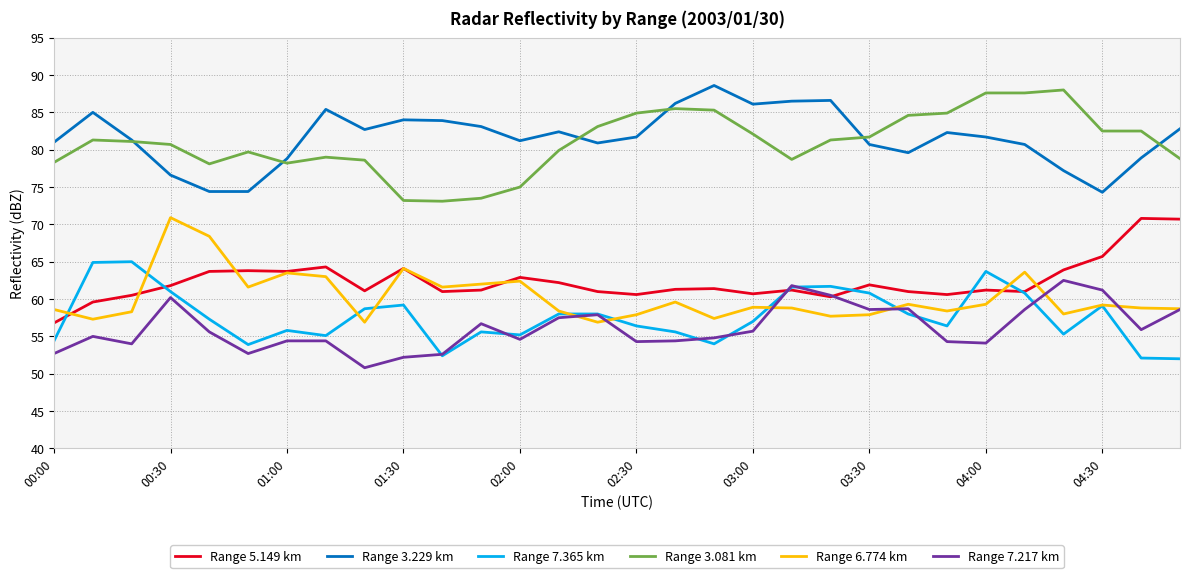

Does the chart display data point markers on the line(s)?

No